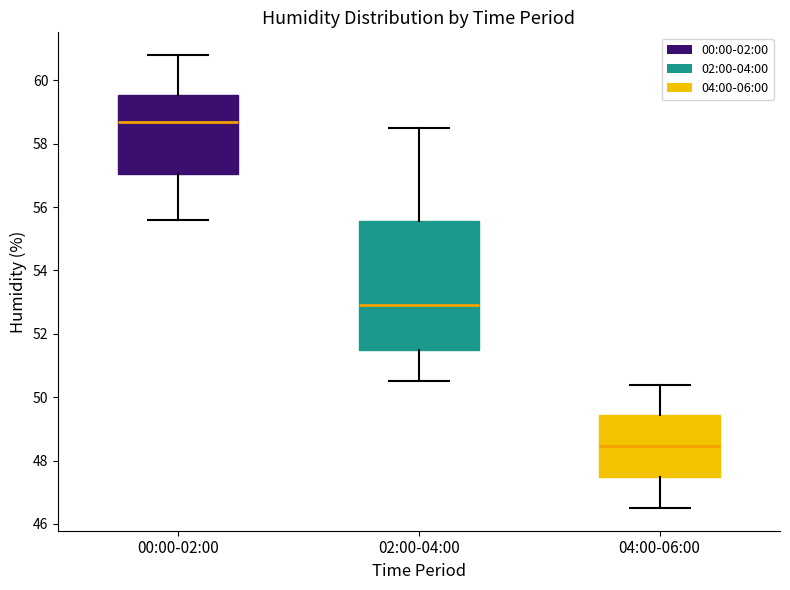

Reading left to right, transcribe this box plot: for each box, give where its median line is, the range the box spans, and where its two whiskers end, as read against the y-axis. The values are not printed on the chart, so give them approximately, as read against the axis.

00:00-02:00: median 58.8, box 57.0 to 59.6, whiskers 55.6 to 60.8
02:00-04:00: median 53.0, box 51.4 to 55.6, whiskers 50.6 to 58.6
04:00-06:00: median 48.4, box 47.4 to 49.4, whiskers 46.6 to 50.4